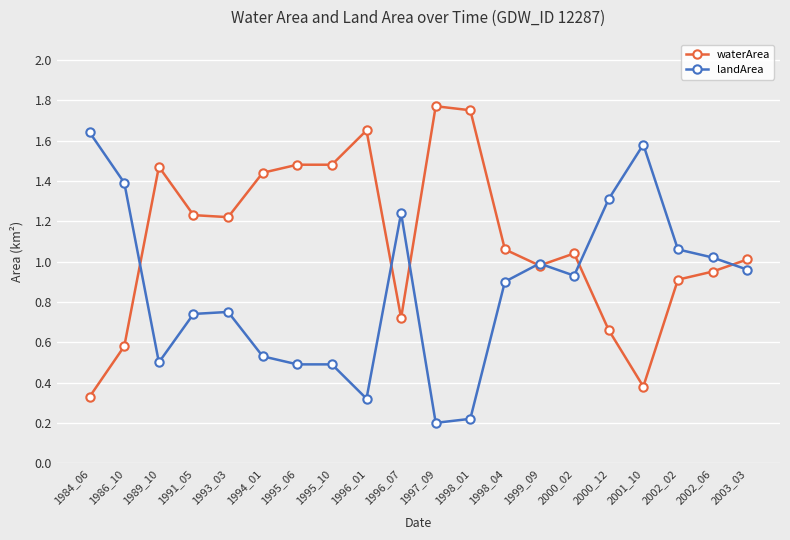

Which series has the largest total across all categories?

waterArea